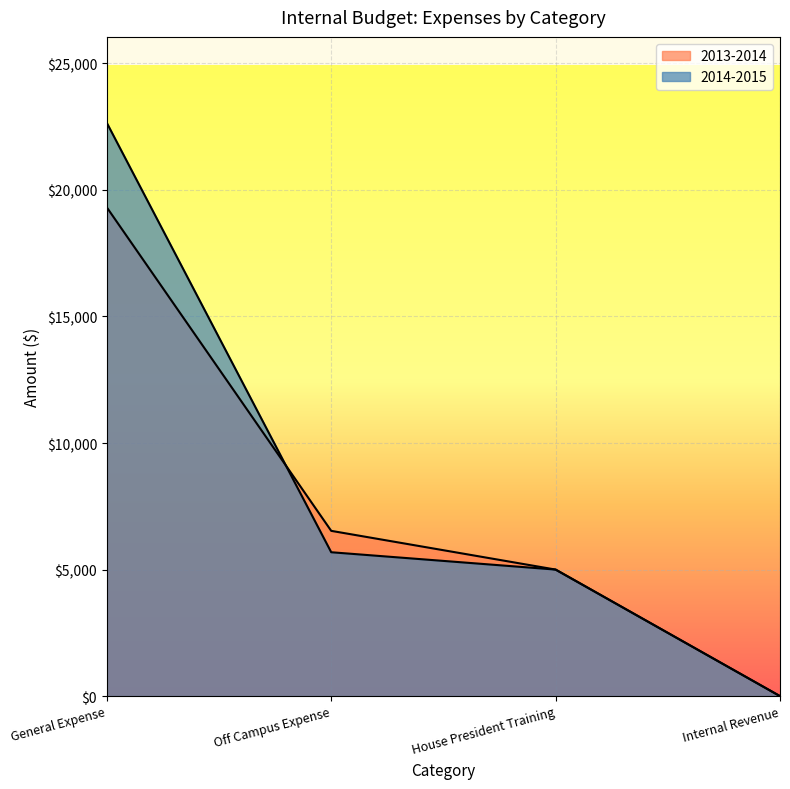

At which category is the sum across all series the highest?

General Expense